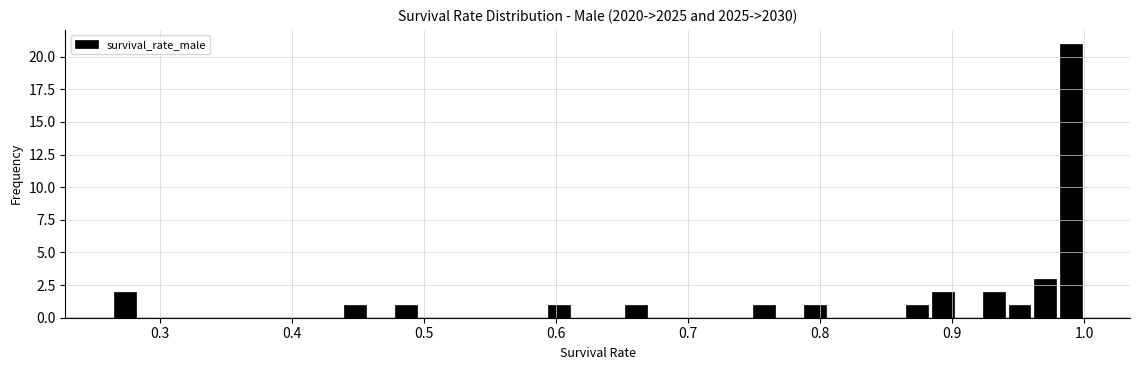

Around what value on the x-axis is the tallest bar? Give the approximate position of its centre, as read against the axis.

0.99